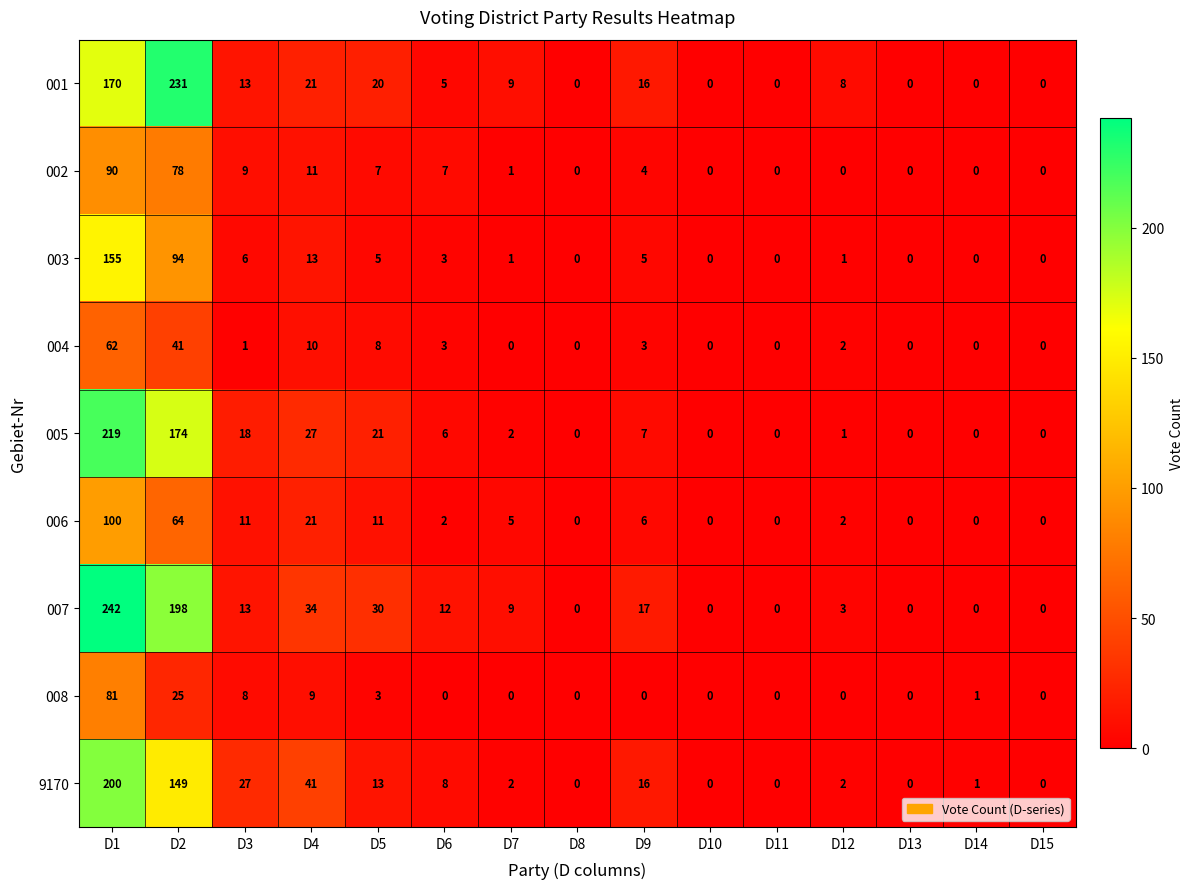

Which series has the widest spread of values?

007